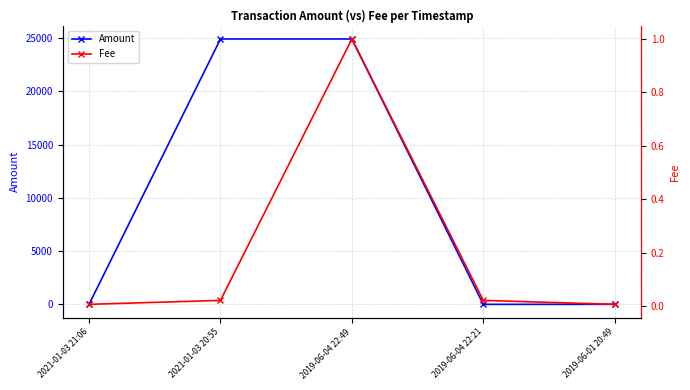

What is the difference between the second highest and minimum values in the Amount series?

24914.8